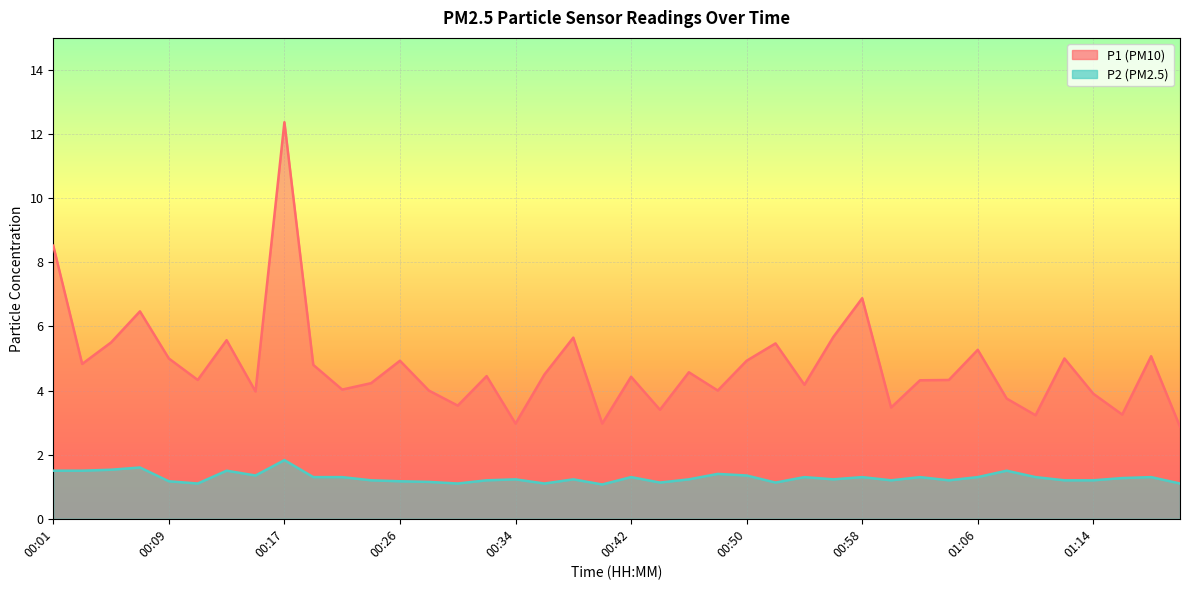

How many lines are shown in the chart?

2